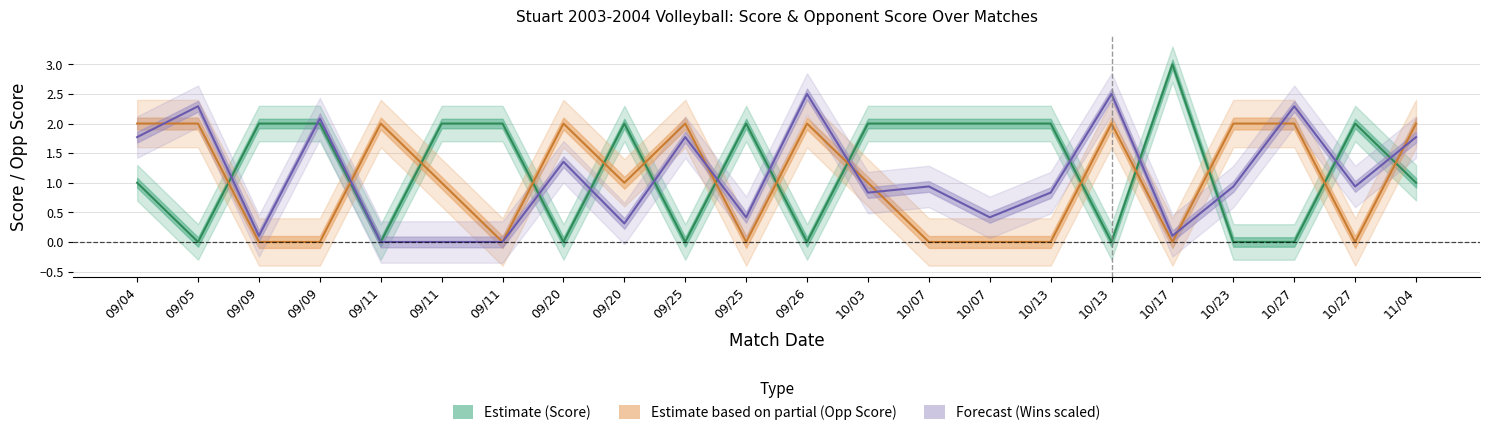

Which series has the largest total across all categories?

score